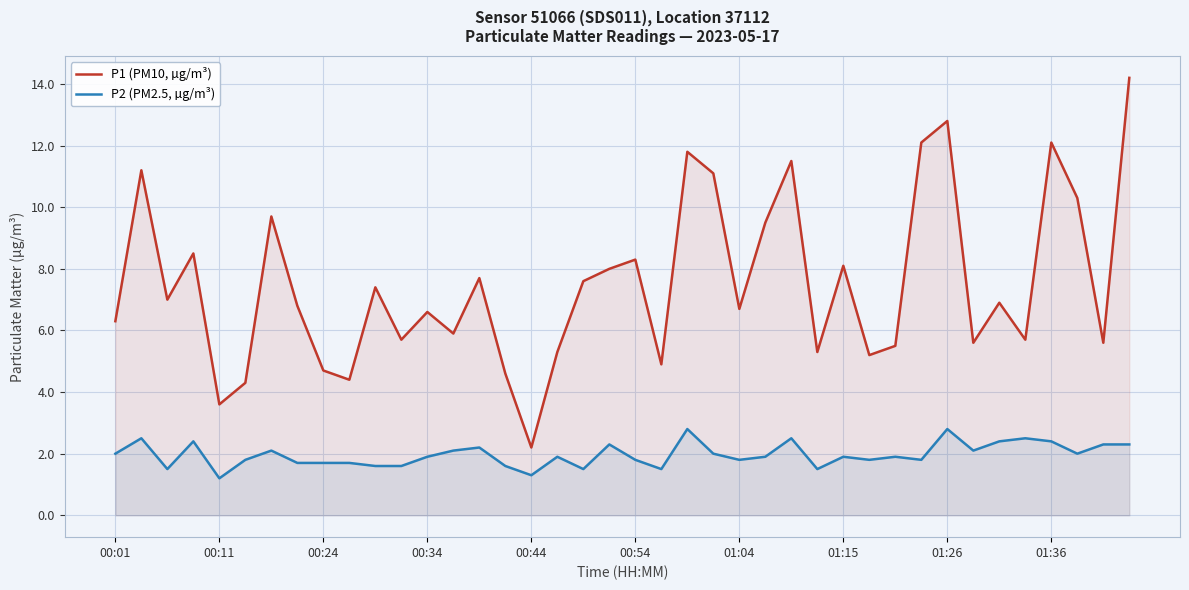

Is the value of P1 (PM10, µg/m³) at 01:26 greater than the value of P2 (PM2.5, µg/m³) at 01:04?

Yes